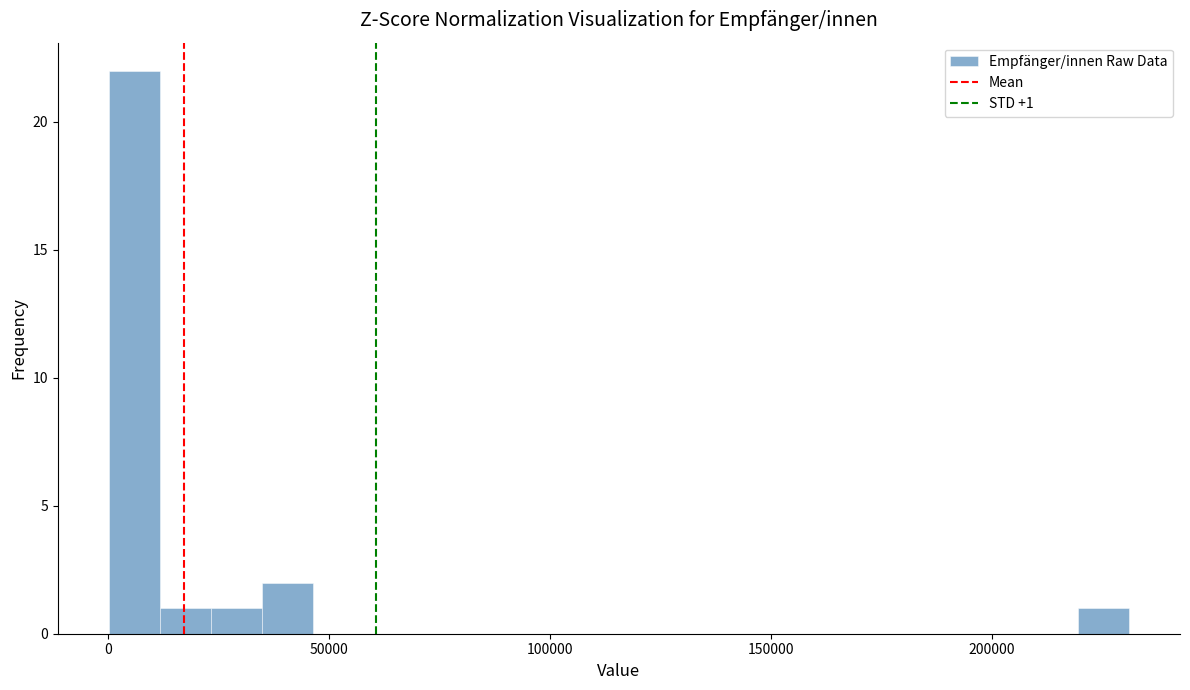

Around what value on the x-axis is the tallest bar? Give the approximate position of its centre, as read against the axis.

5000